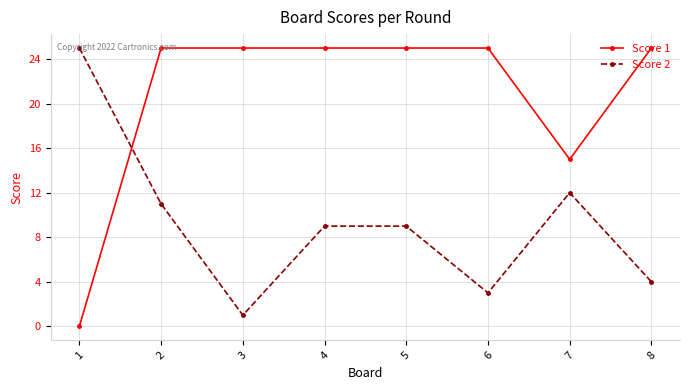

Which series changed the most between 2 and 6?

Score 2